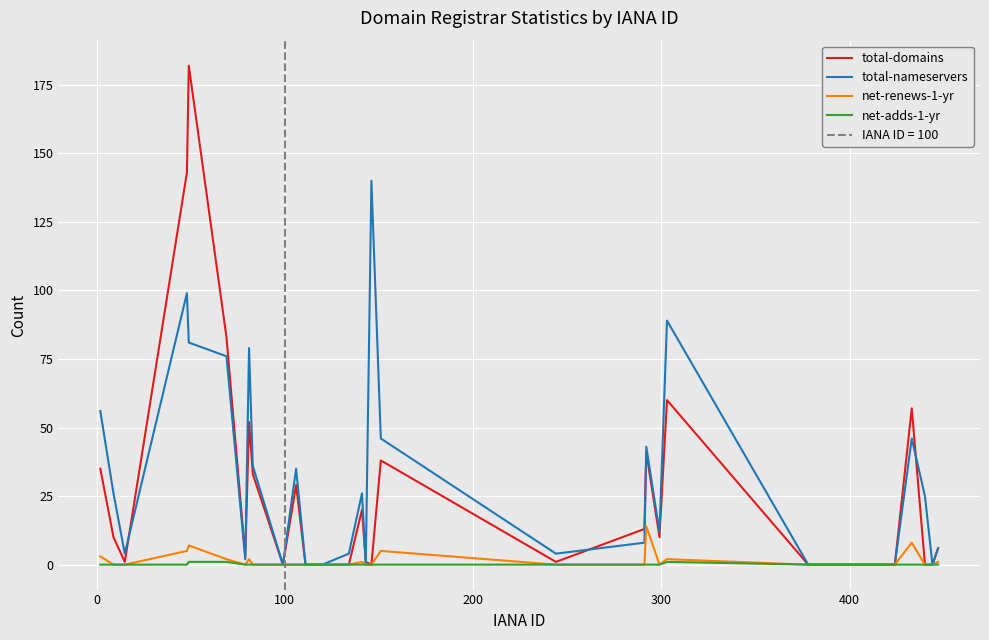

What are all the series names shown in the legend?

total-domains, total-nameservers, net-renews-1-yr, net-adds-1-yr